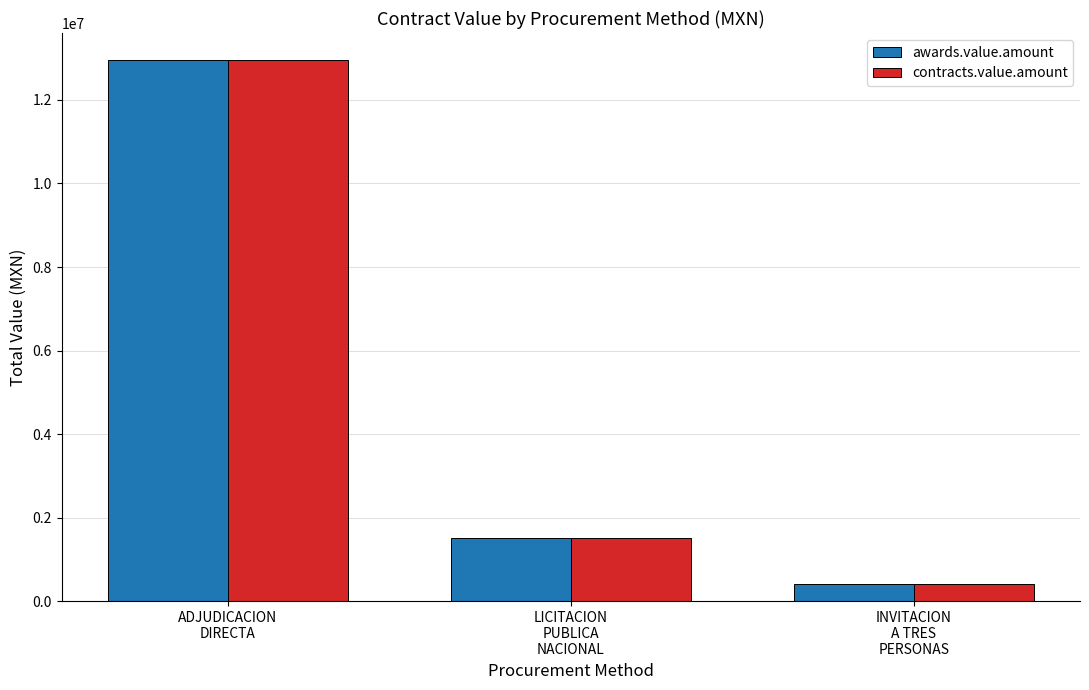

The value of contracts.value.amount at ADJUDICACION
DIRECTA is 5863367.7. True or false?

False